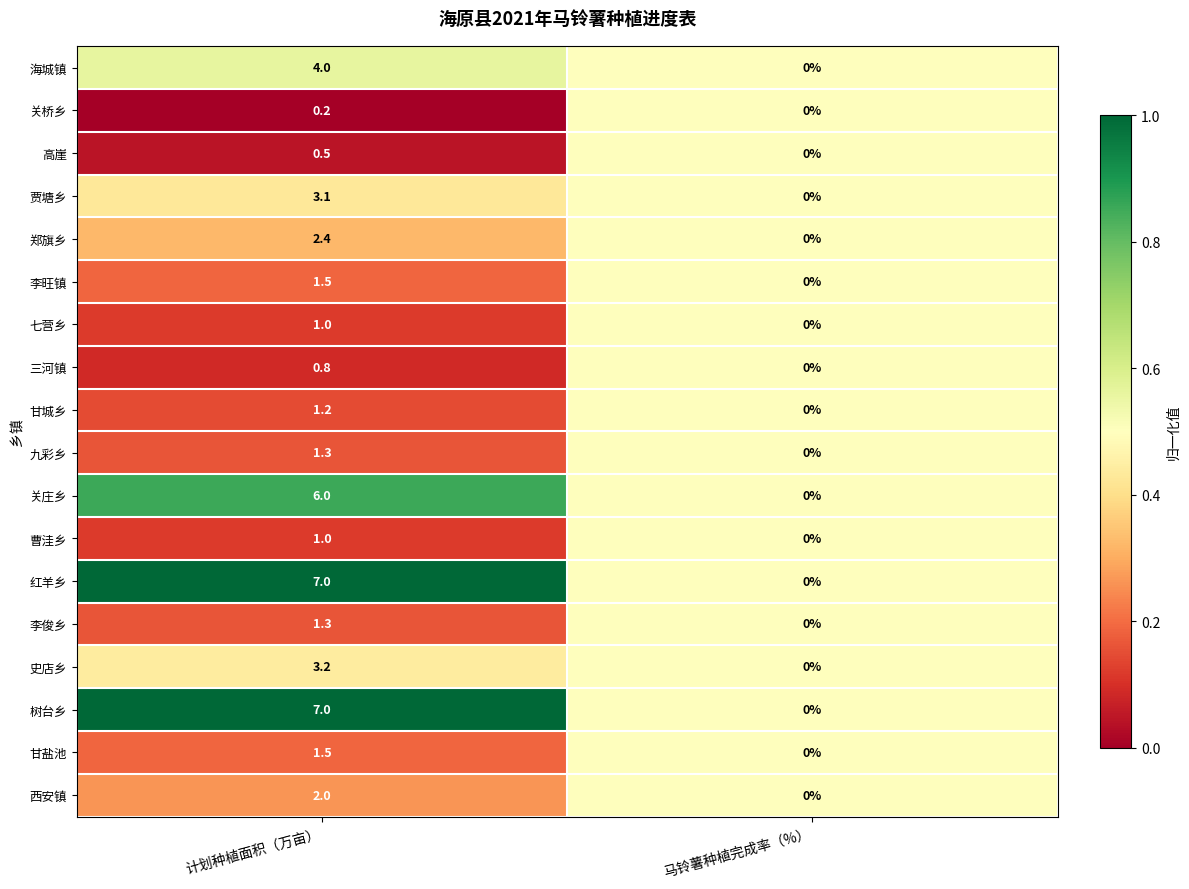

What is the sum of all 西安镇 values?

2.0